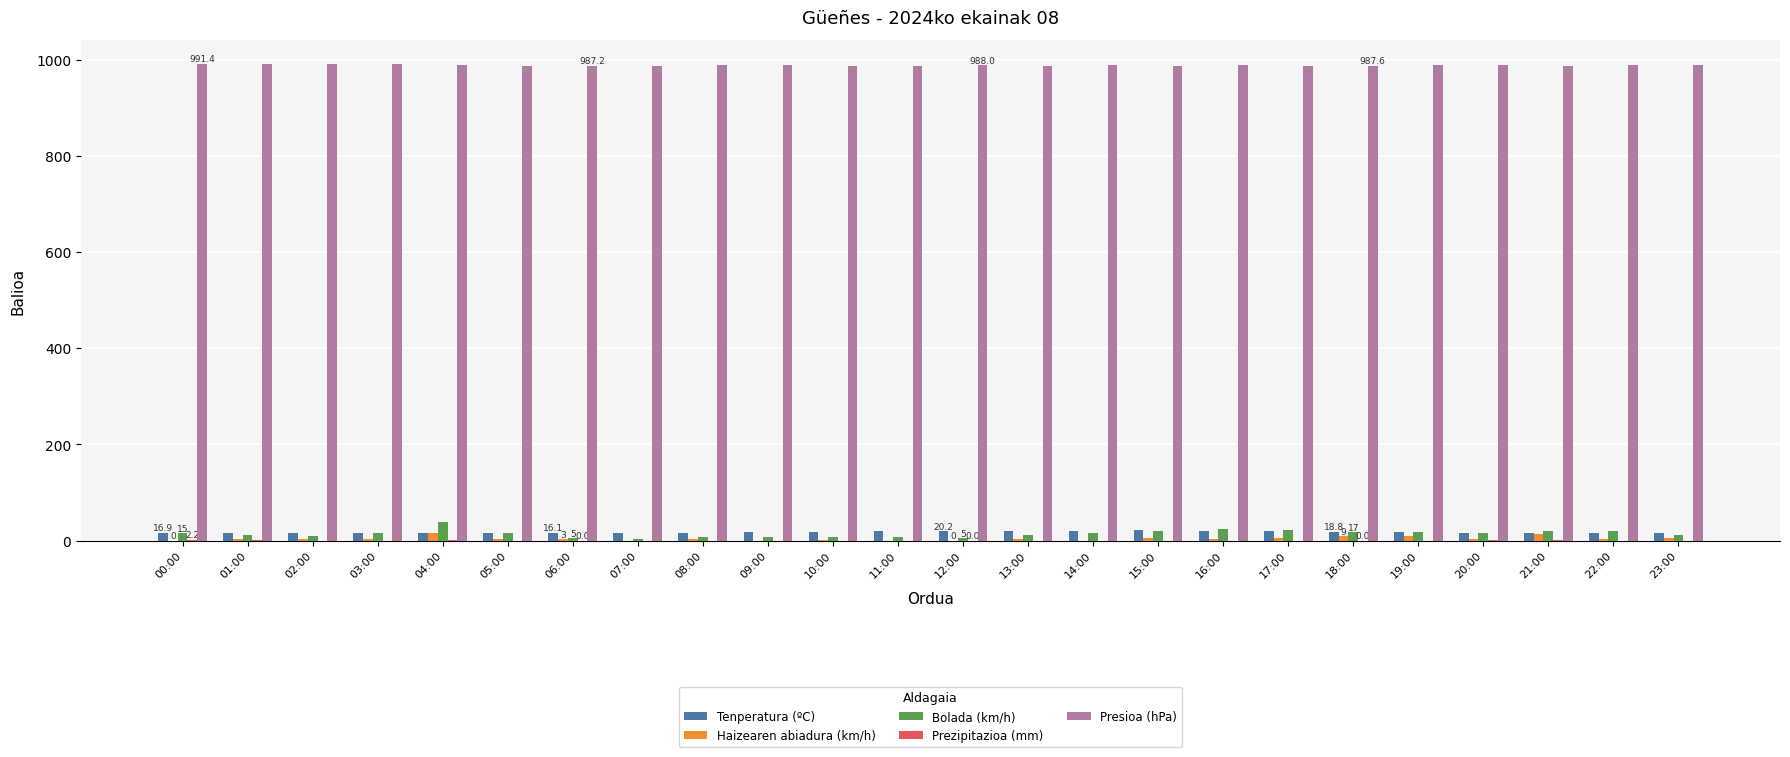

The Presioa (hPa) series shows 990.1 at 02:00. True or false?

True